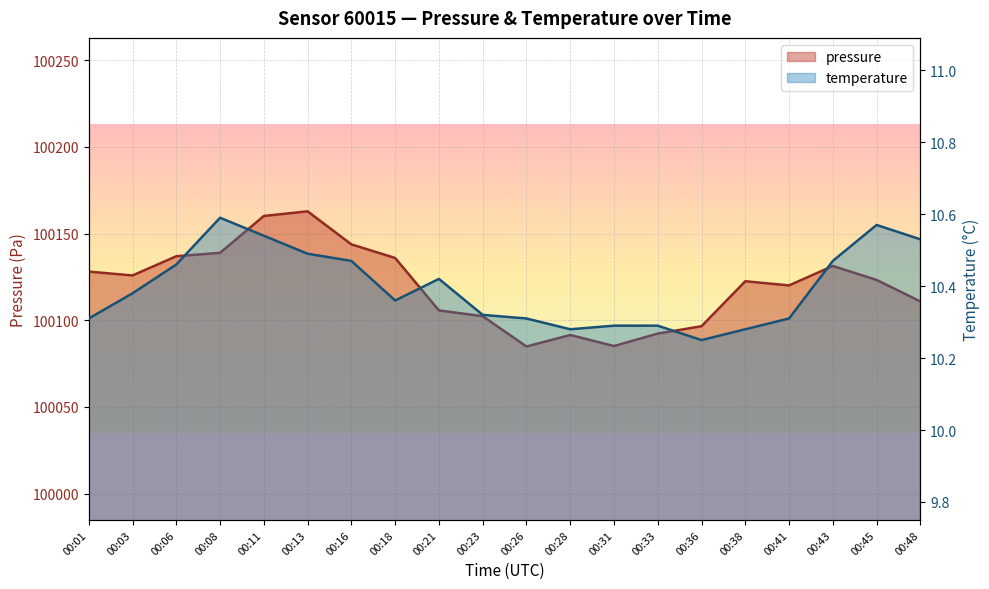

True or false: pressure has a value of 100160.1 at 00:11.

True